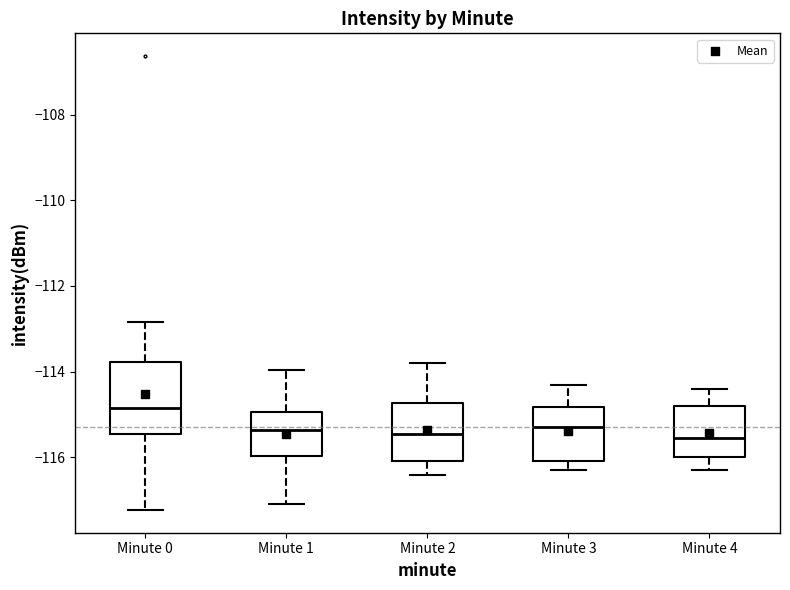

Where does the median line of the box for Minute 2 sit on the y-axis? The values are not printed on the chart, so give them approximately, as read against the axis.

-115.4